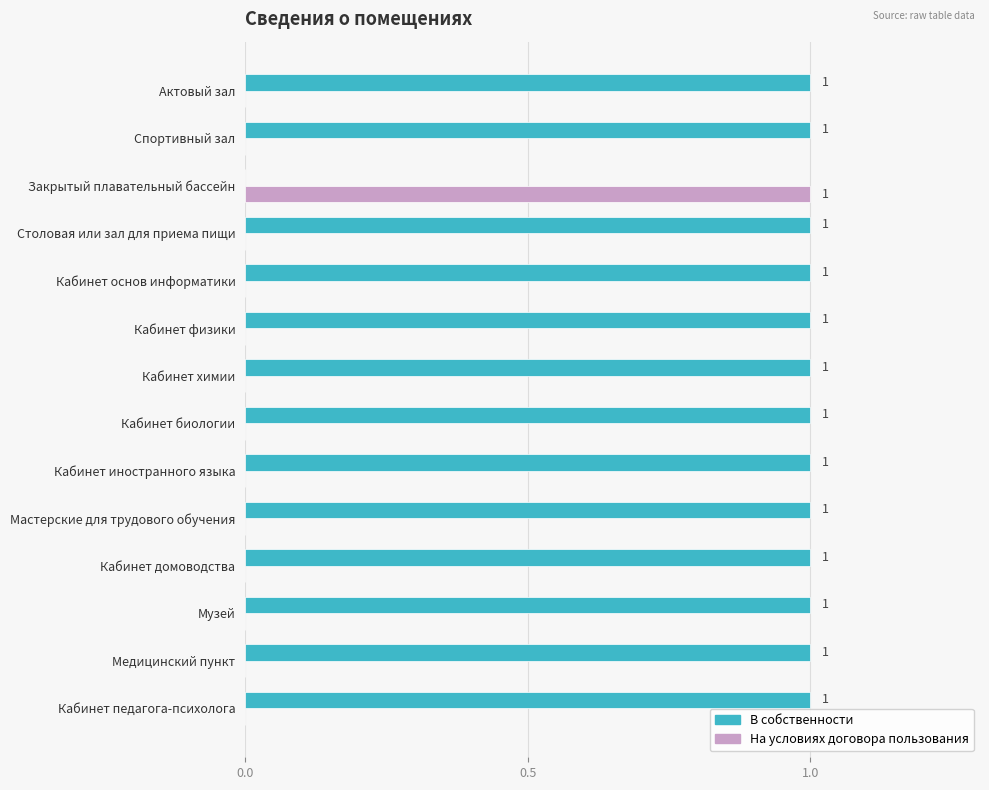

Is the value of На условиях договора пользования at Актовый зал greater than the value of В собственности at Кабинет иностранного языка?

No